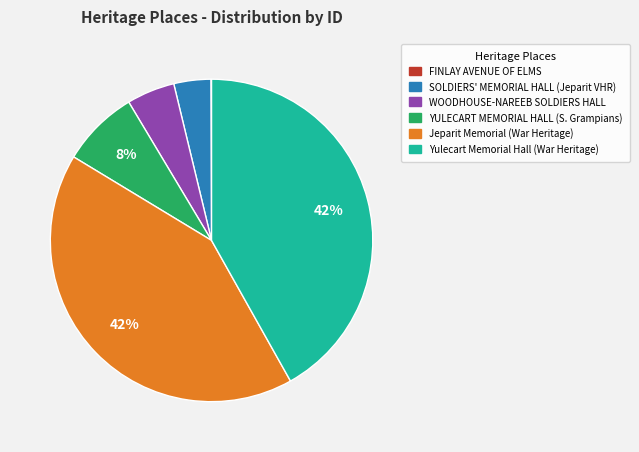

The Jeparit Memorial (War Heritage) slice represents 52% of the pie. True or false?

False